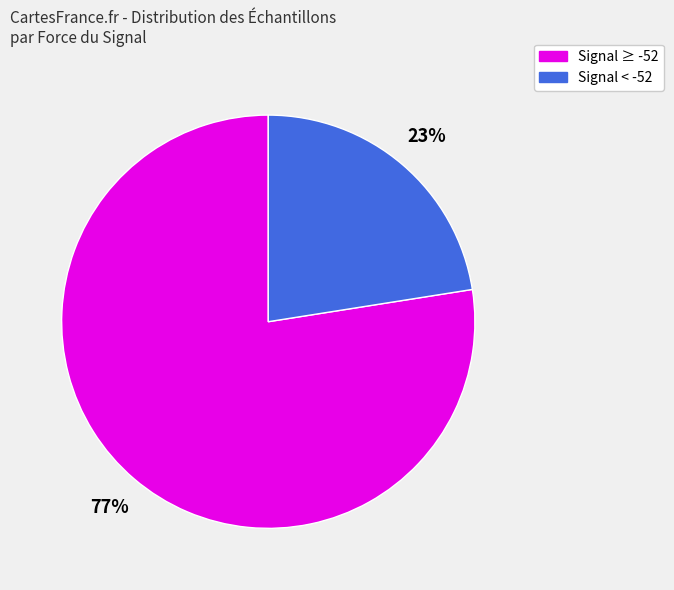

To the nearest percent, what is the average slice percentage?

50%